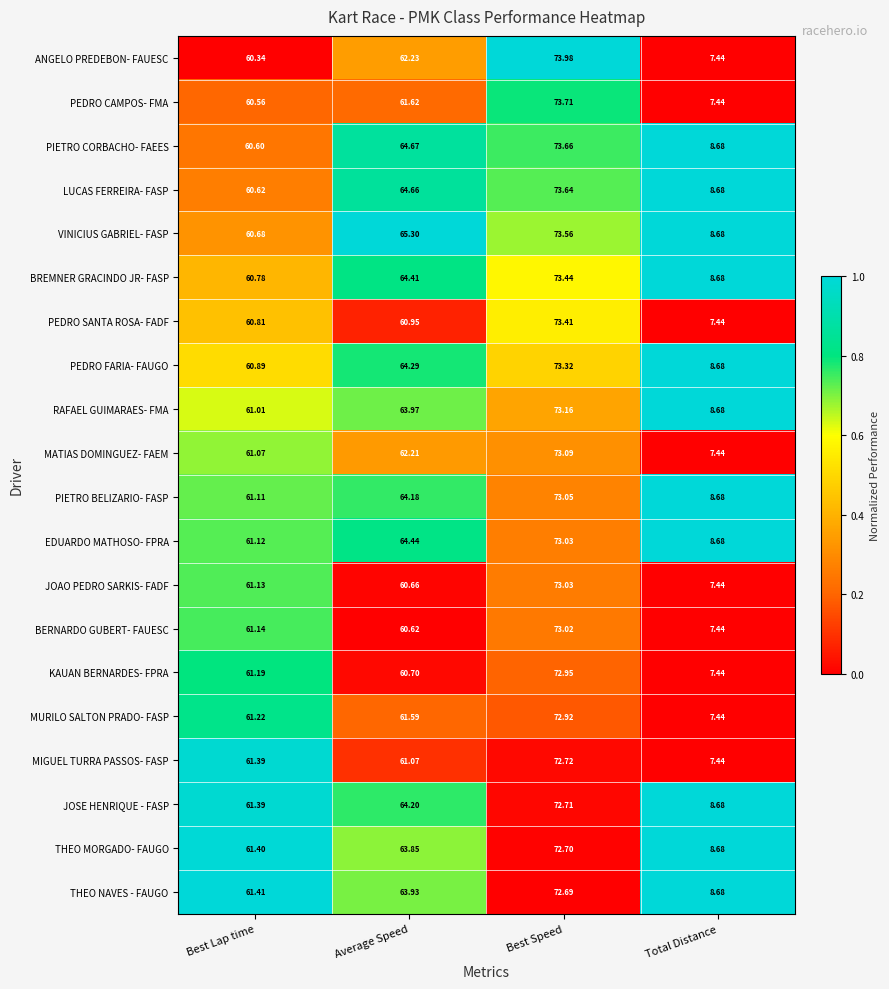

Which series has the largest total across all categories?

VINICIUS GABRIEL- FASP